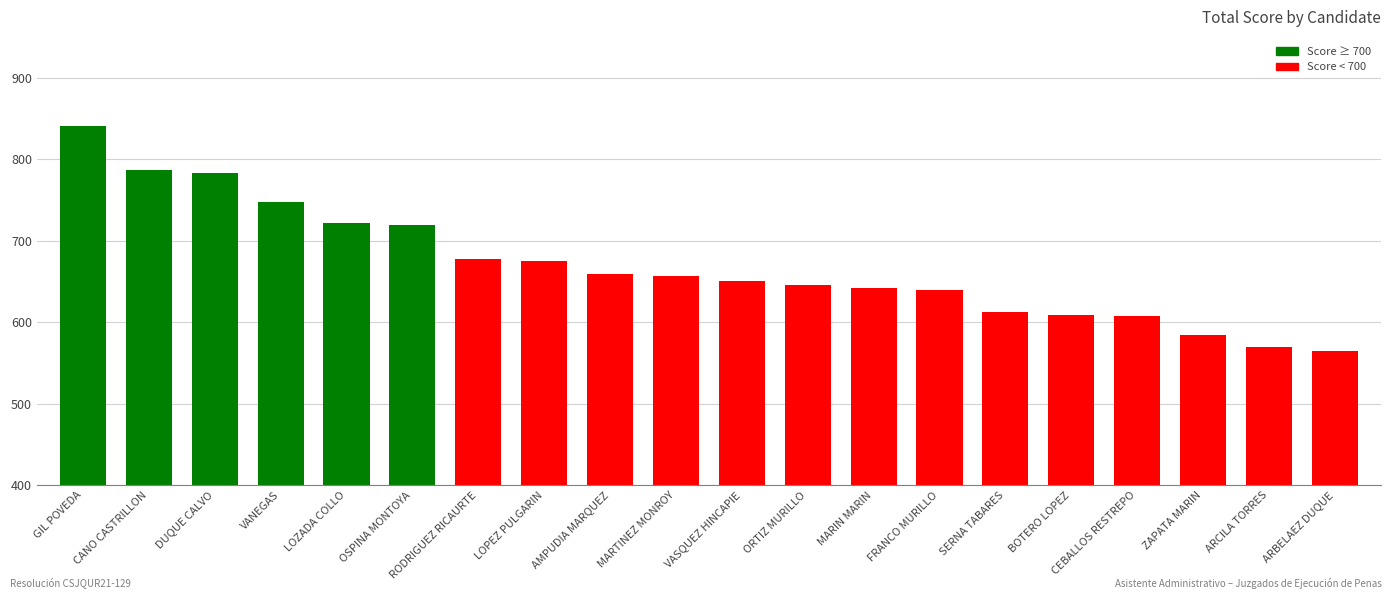

What is the approximate value at CANO CASTRILLON?

787.0